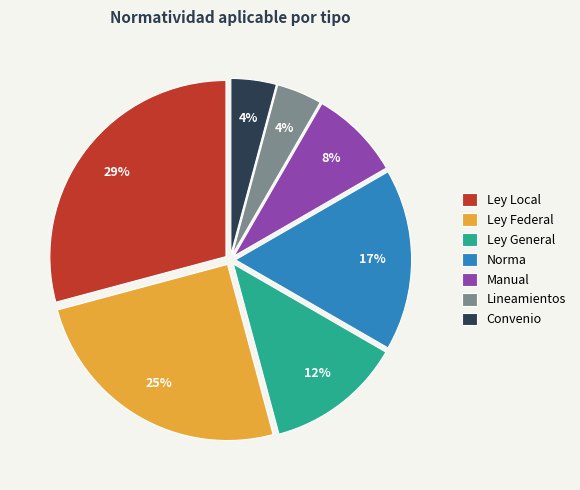

Combined, do Ley General and Convenio account for over 50%?

No